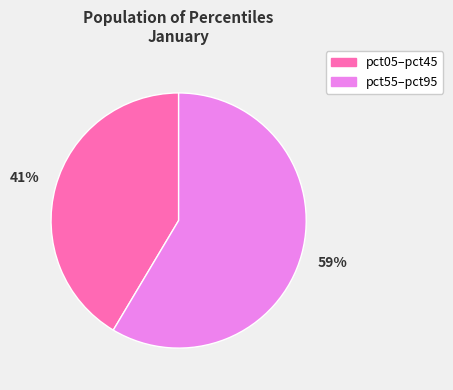

Is there any slice that represents more than half of the pie?

Yes